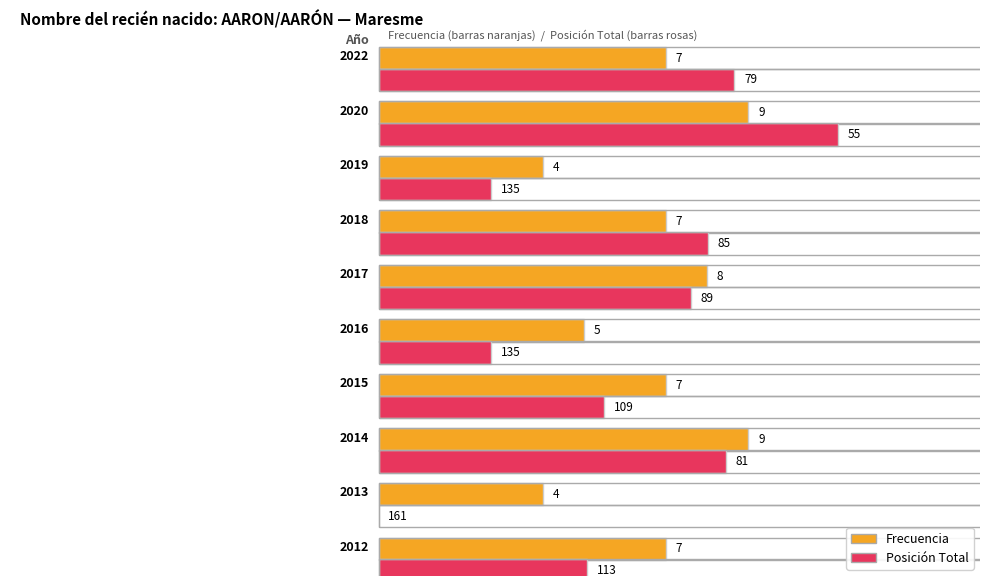

Is the value of Frecuencia at 1997 greater than the value of Posicion_Total at 2009?

No